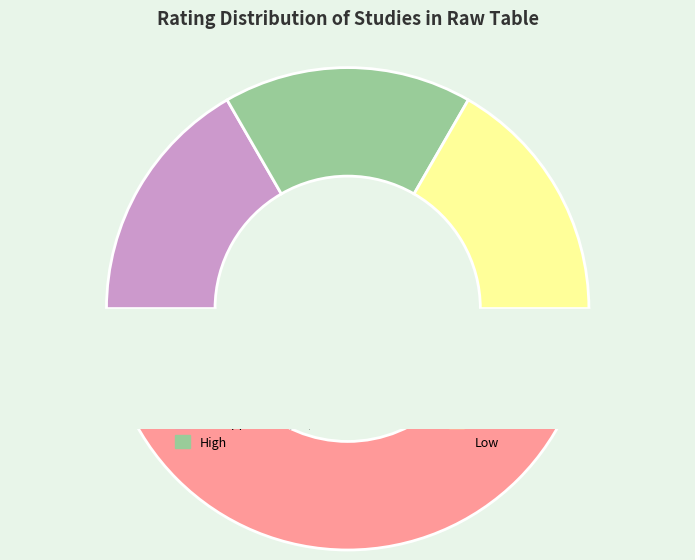

Count the number of slices in the pie.

4